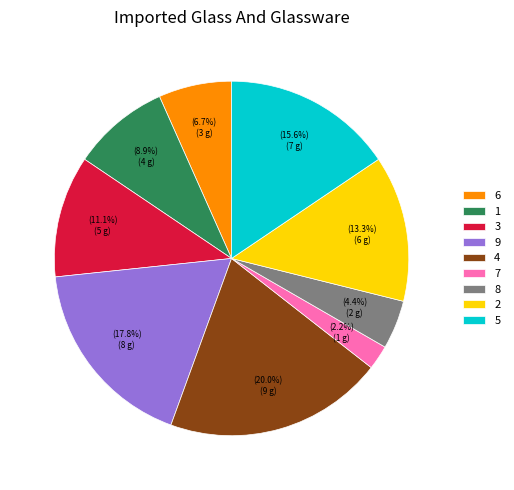

Do 5 and 1 together represent more than half of the pie?

No